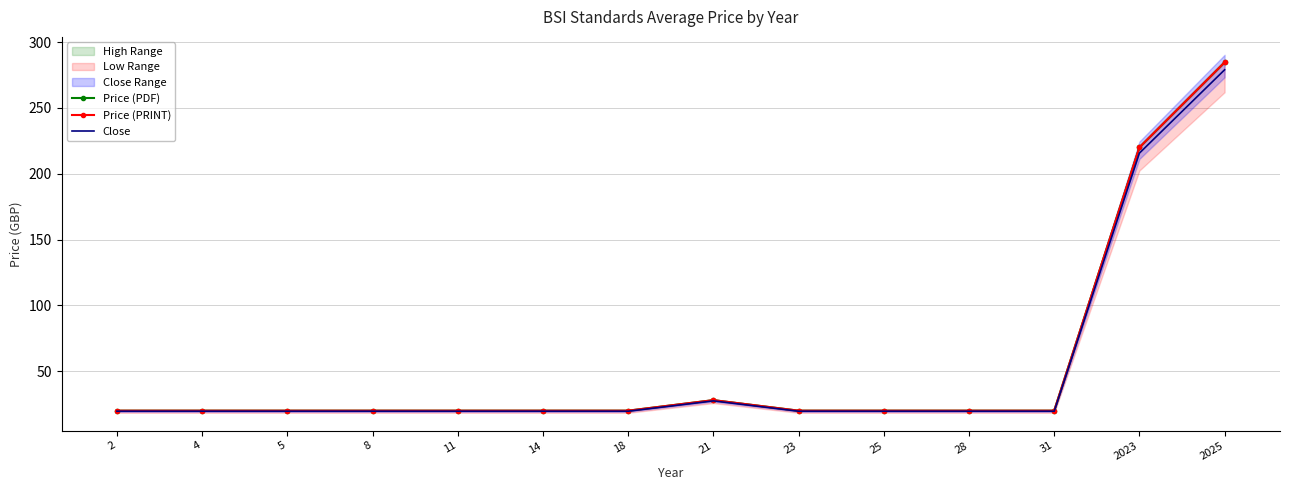

True or false: Close has more than 0 interior local peaks.

True